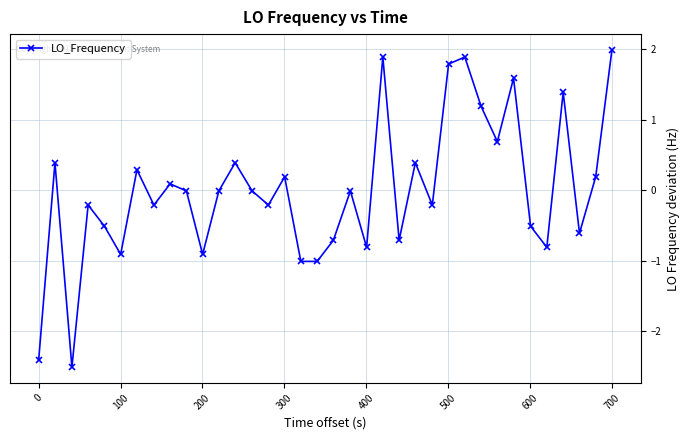

How many lines are shown in the chart?

1